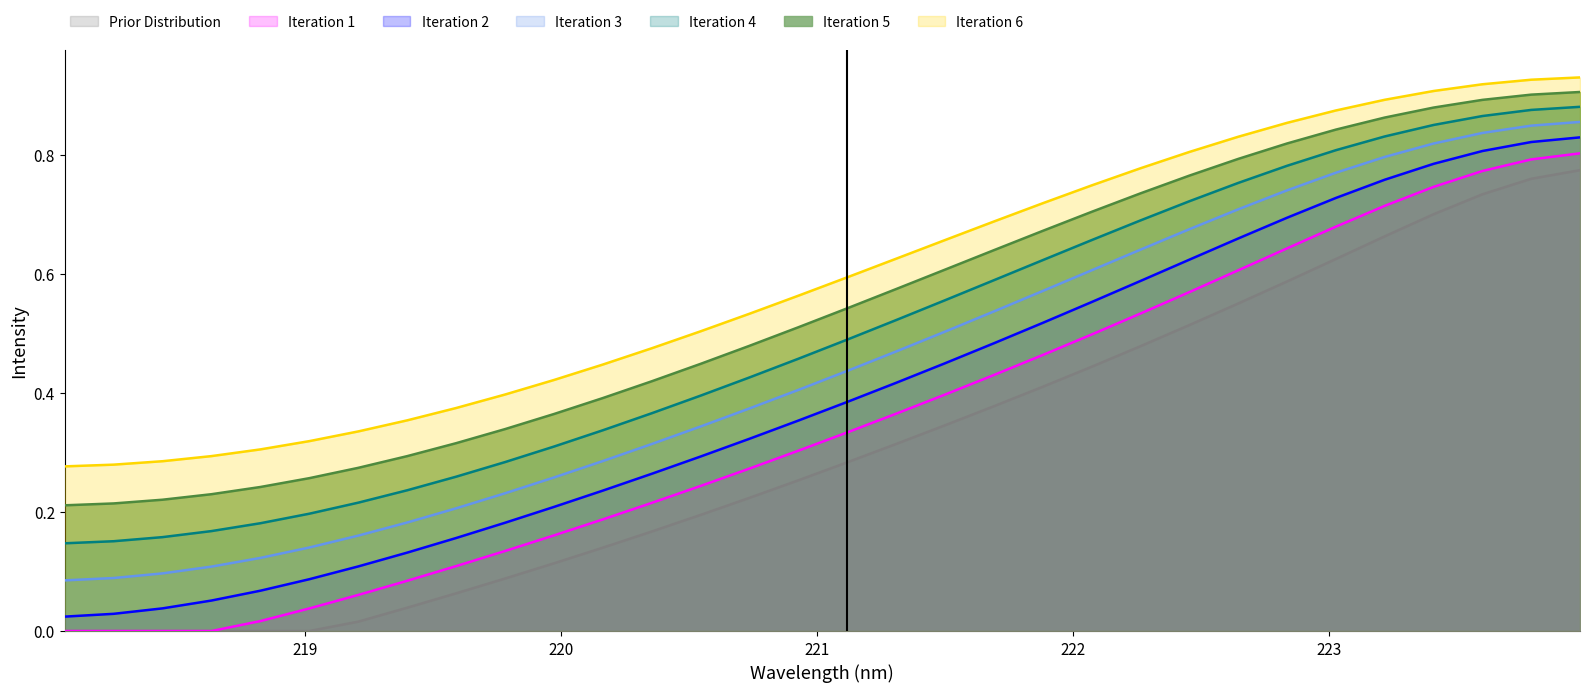

Which series has the largest total across all categories?

Iteration 6